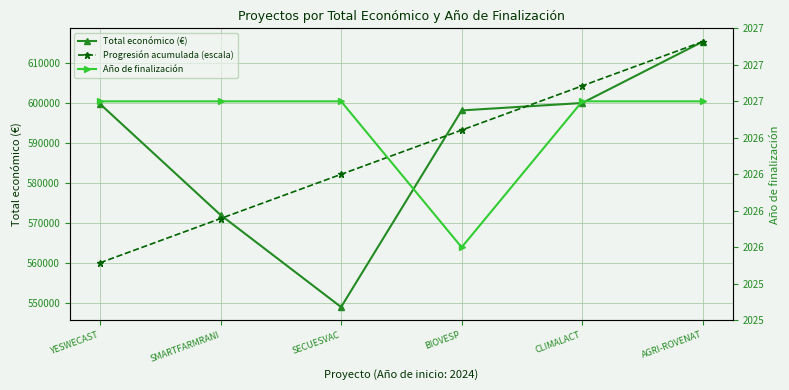

What is the average value of the Año de finalización series?

2027